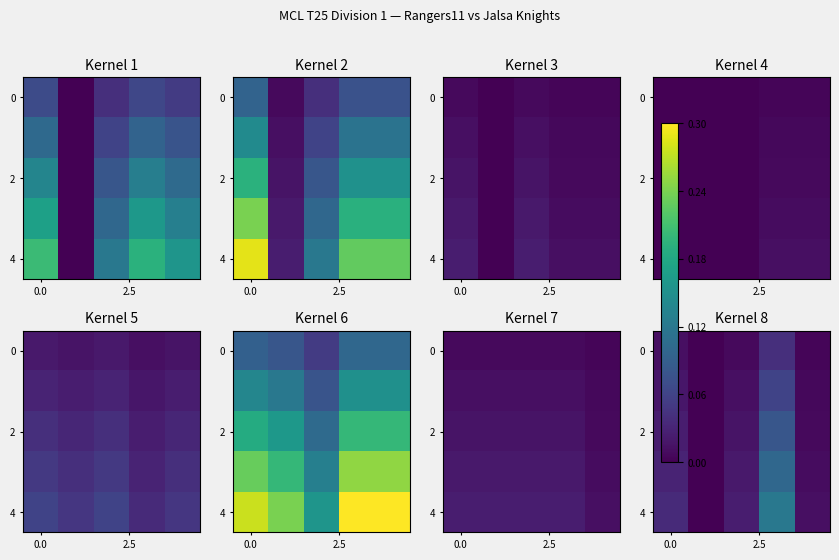

How many values in the 4 series exceed 0?

4